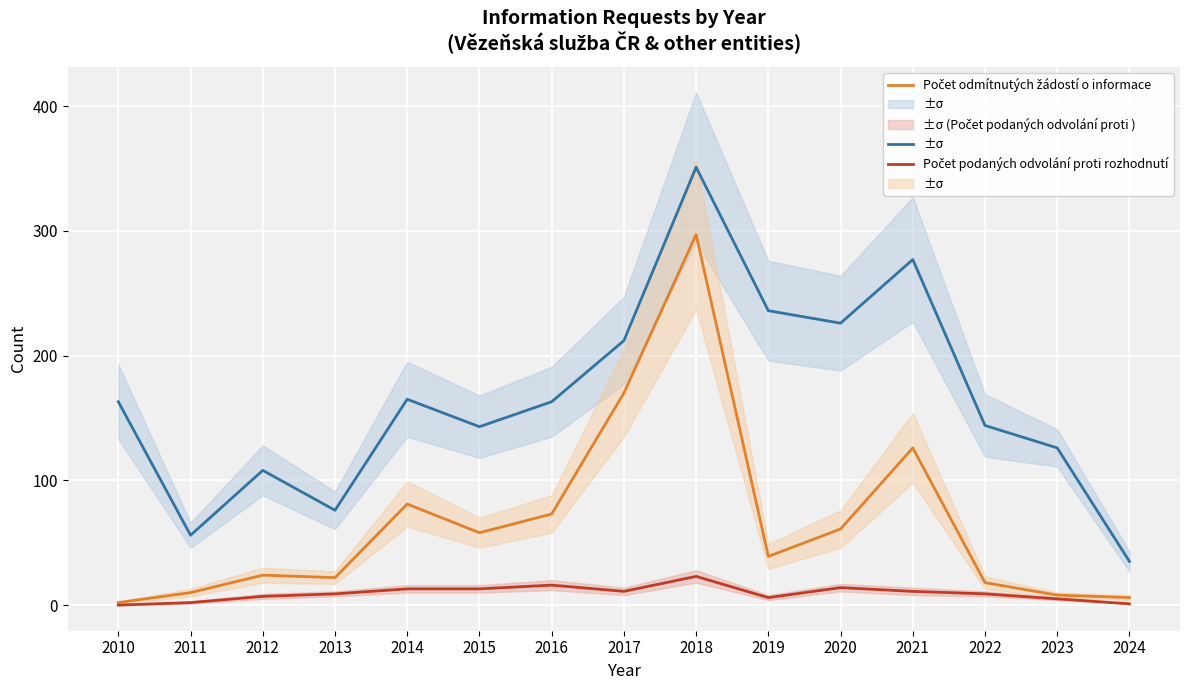

What is the value of the Počet podaných žádostí o informace point at the 12th from the left?

277